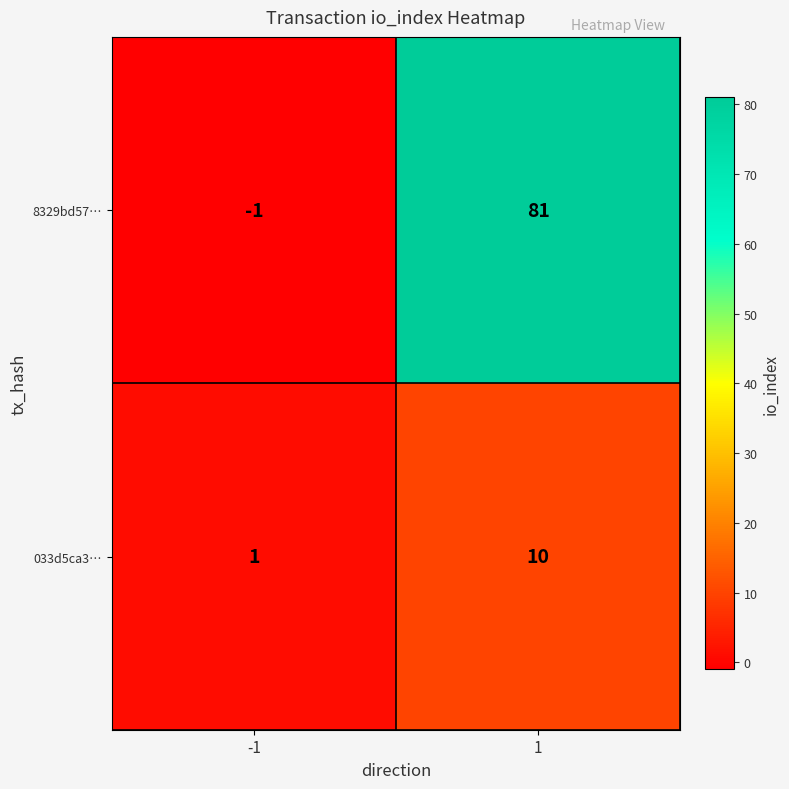

What is the greatest value displayed?

81